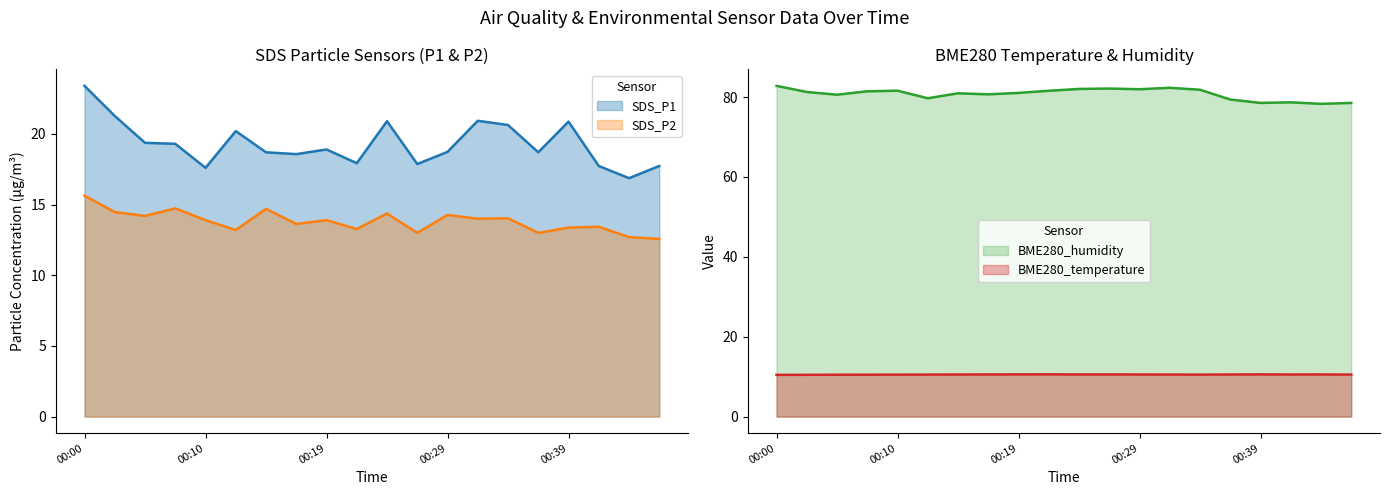

At 00:46, list the series in order from largest to smallest.

BME280_humidity, SDS_P1, SDS_P2, BME280_temperature